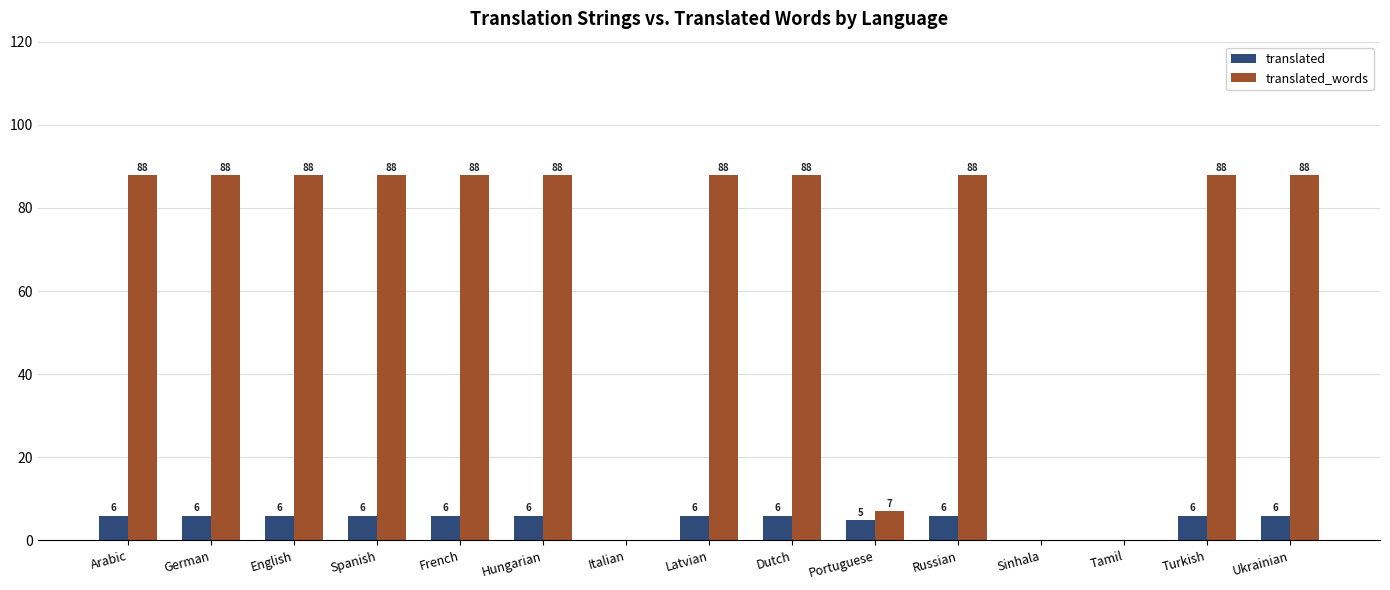

How many series are shown in this chart?

2